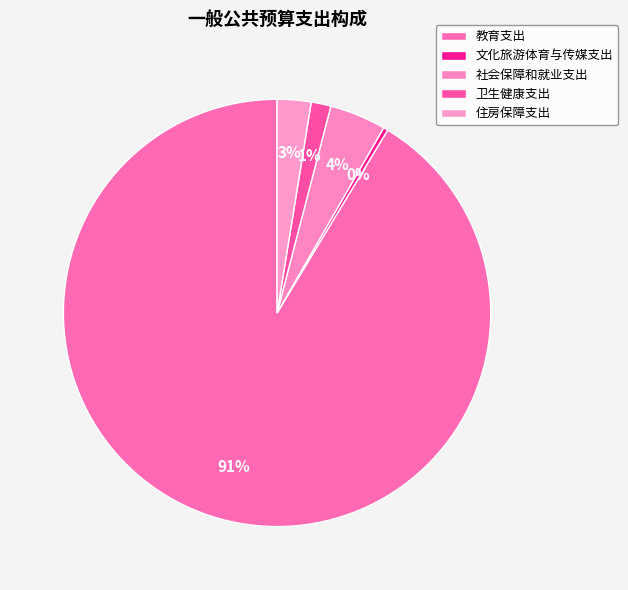

Rank the categories by value from lowest to highest.

文化旅游体育与传媒支出, 卫生健康支出, 住房保障支出, 社会保障和就业支出, 教育支出